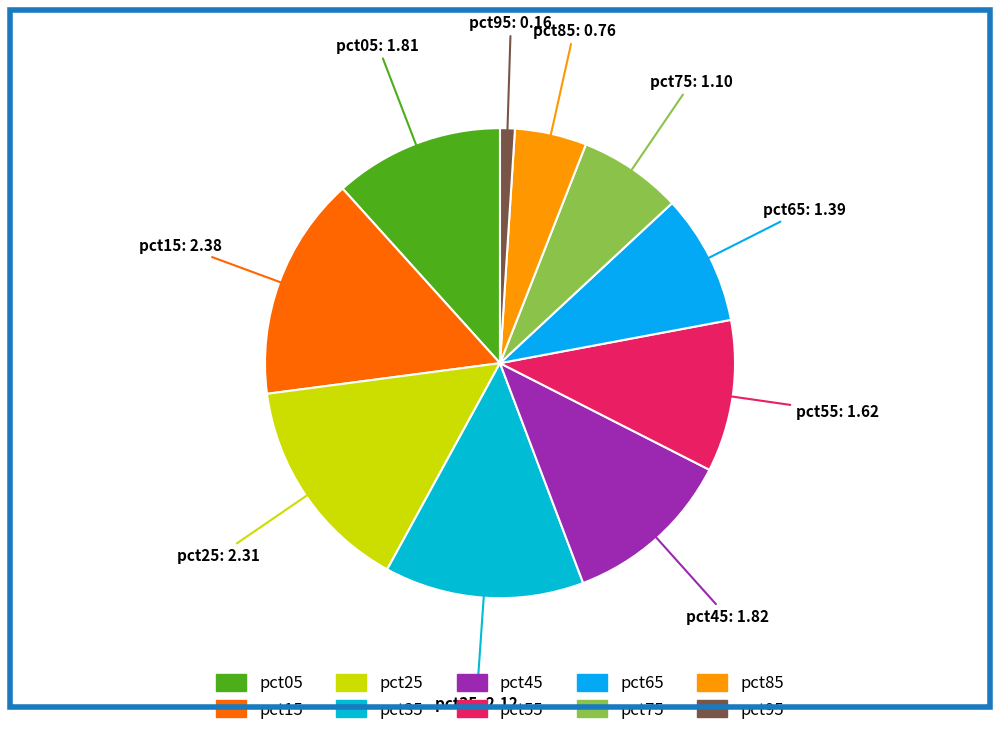

Count the number of slices in the pie.

10